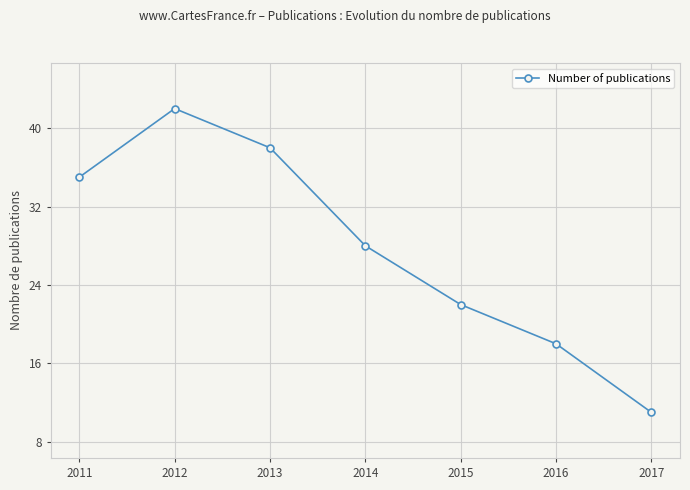

How many points are higher than both their immediate neighbors (excluding endpoints)?

1